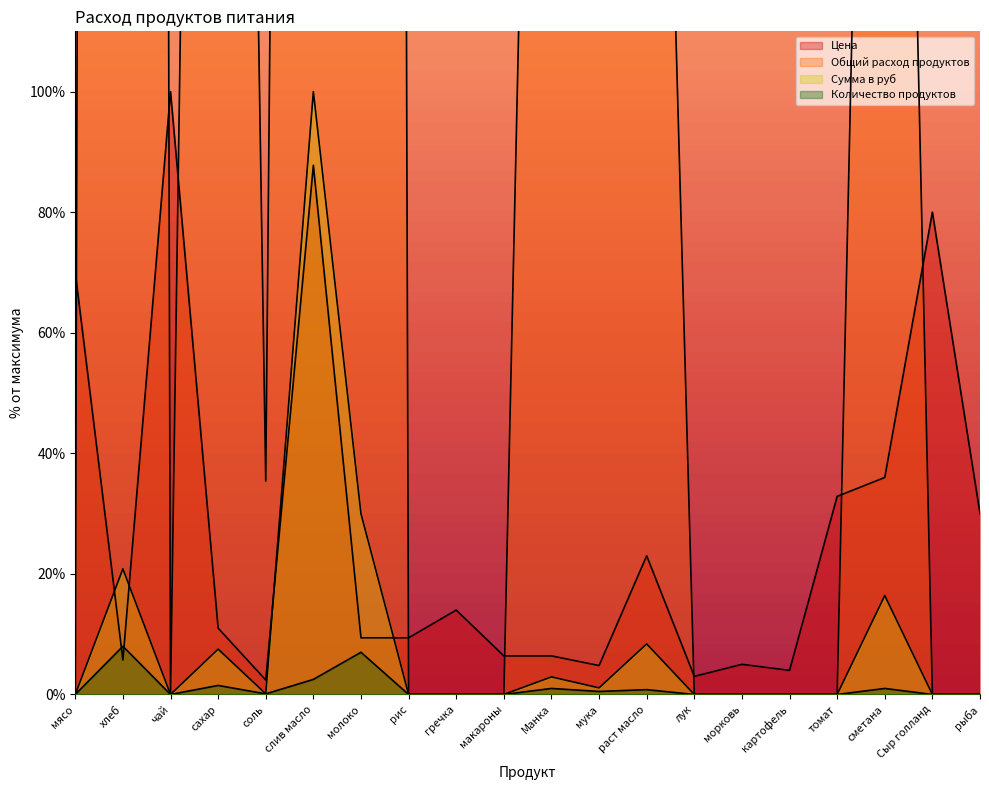

Rank the series by their maximum value, from lowest to highest.

Количество продуктов, Цена, Сумма в руб, Общий расход продуктов